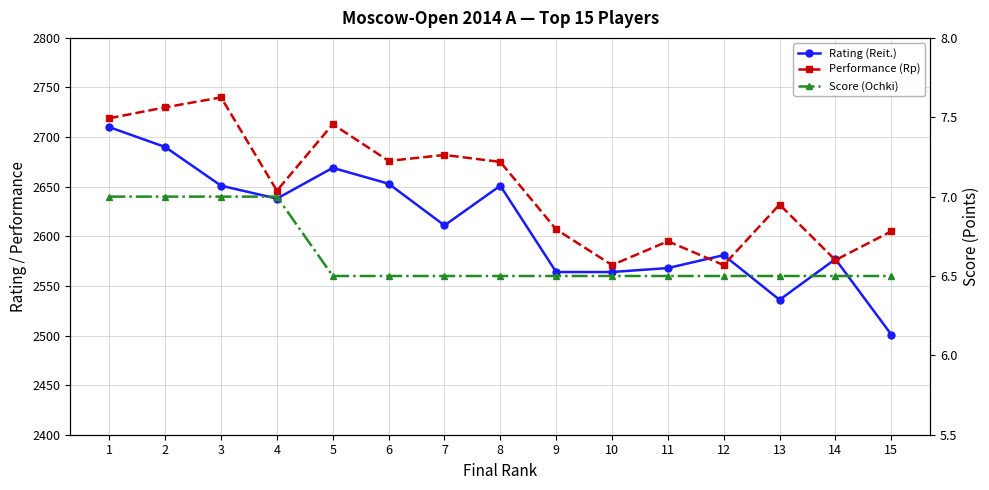

What is the difference between the maximum and minimum values in the Score (Ochki) series?

0.5